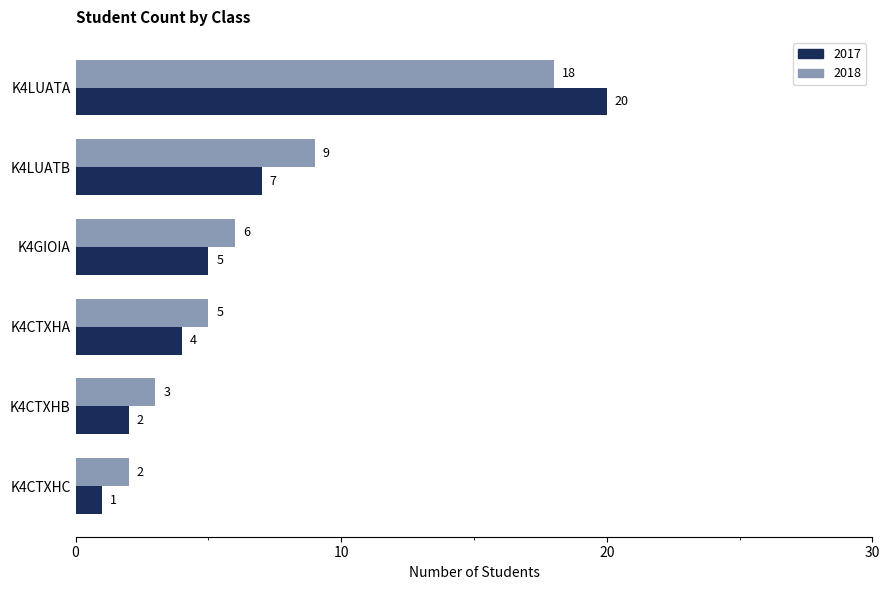

The value of 2017 at K4CTXHB is 2. True or false?

True